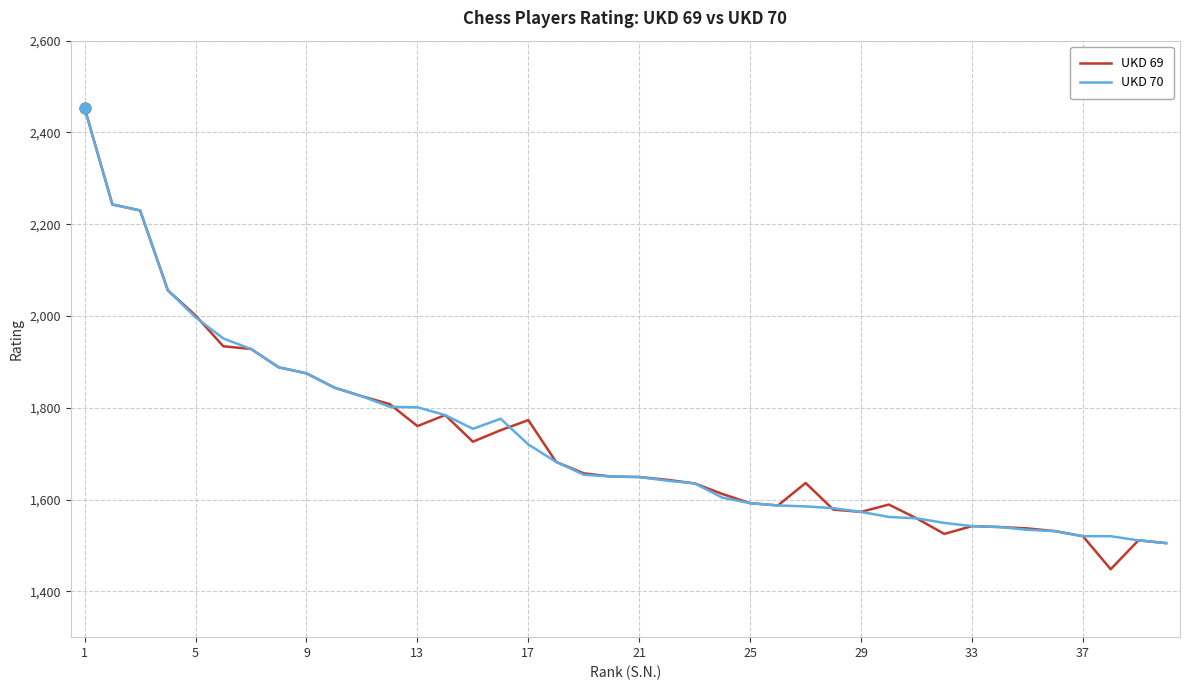

Which series has the widest spread of values?

UKD 69